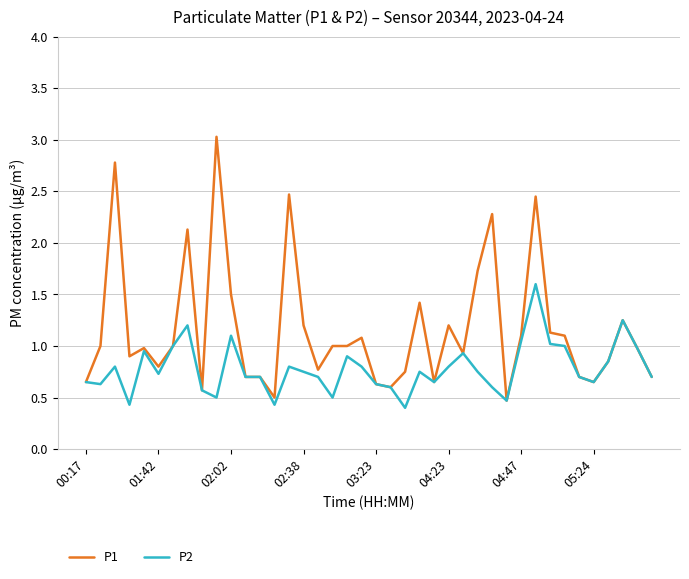

What is the greatest value displayed?

3.0